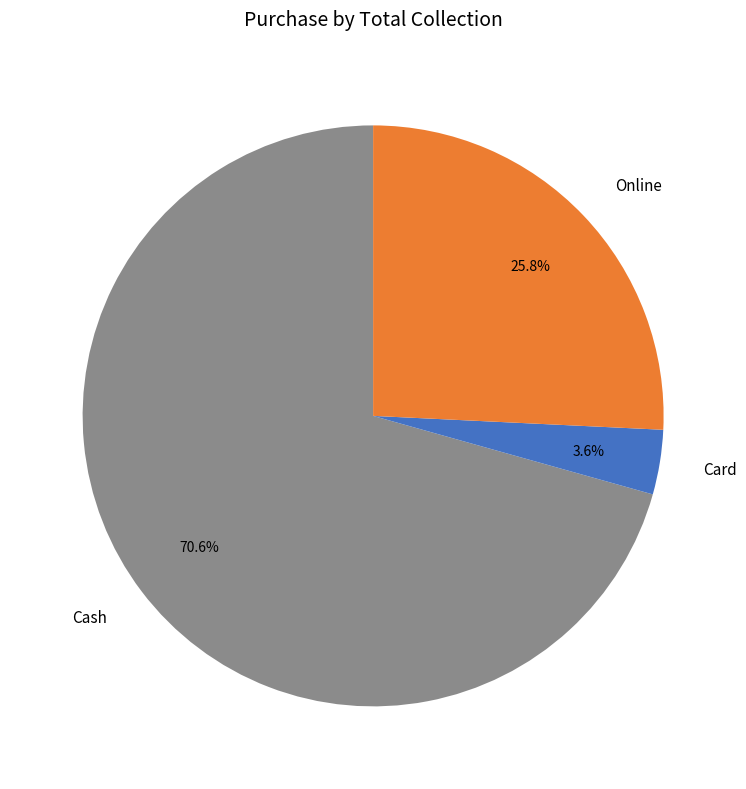

To the nearest percent, what percentage of the pie is Online?

26%